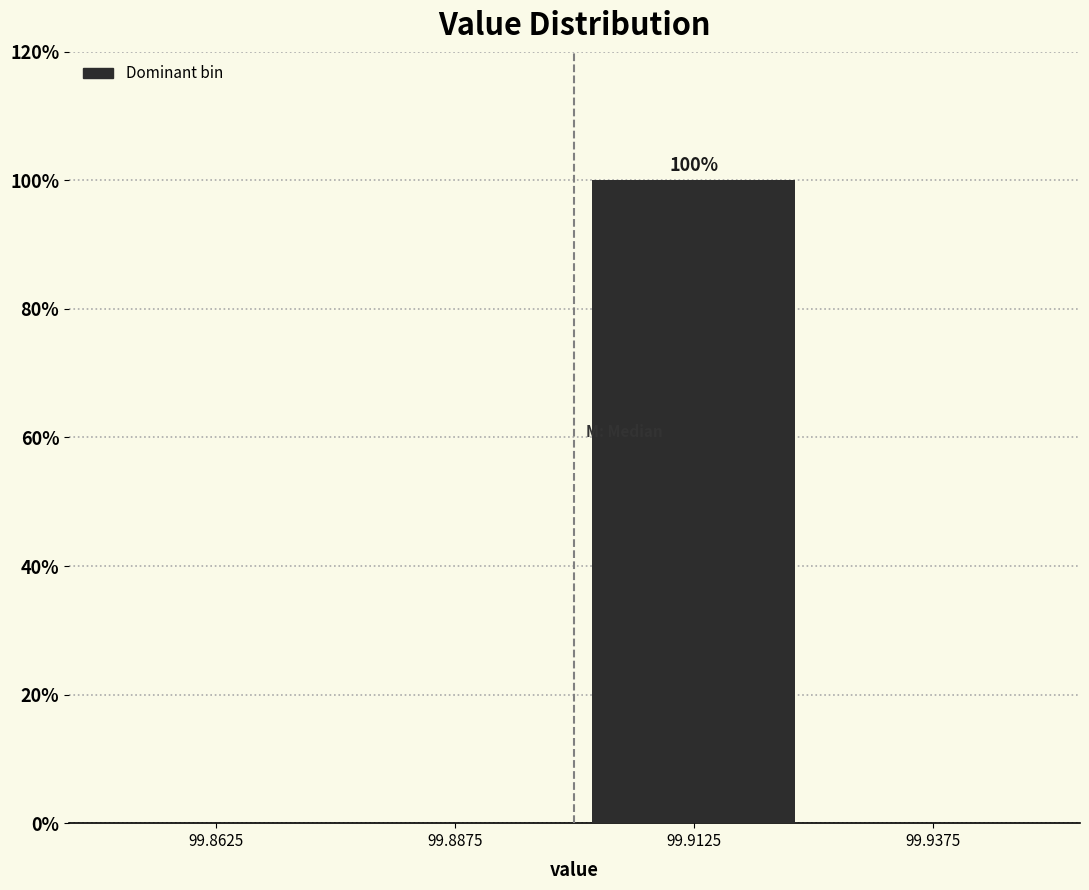

Which range on the x-axis has the tallest bar?

99.900 to 99.925